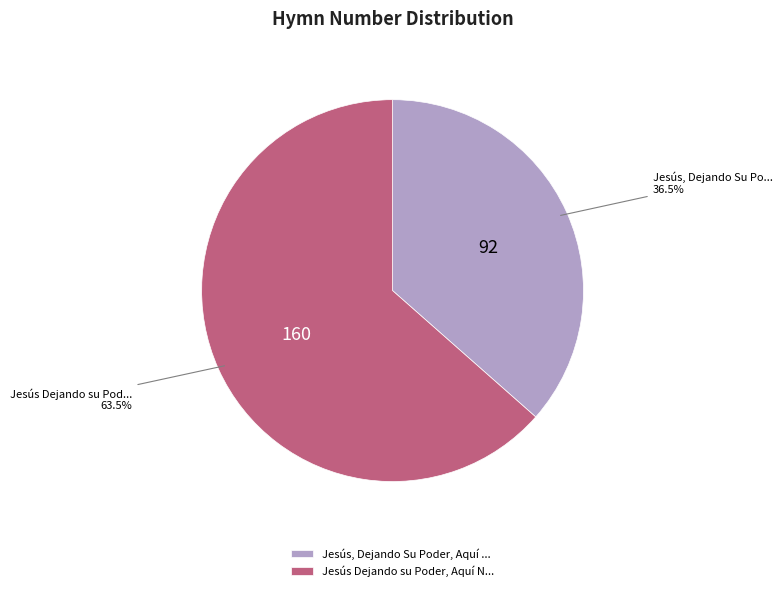

Rank the categories by value from lowest to highest.

Jesús, Dejando Su Poder, Aquí ..., Jesús Dejando su Poder, Aquí N...